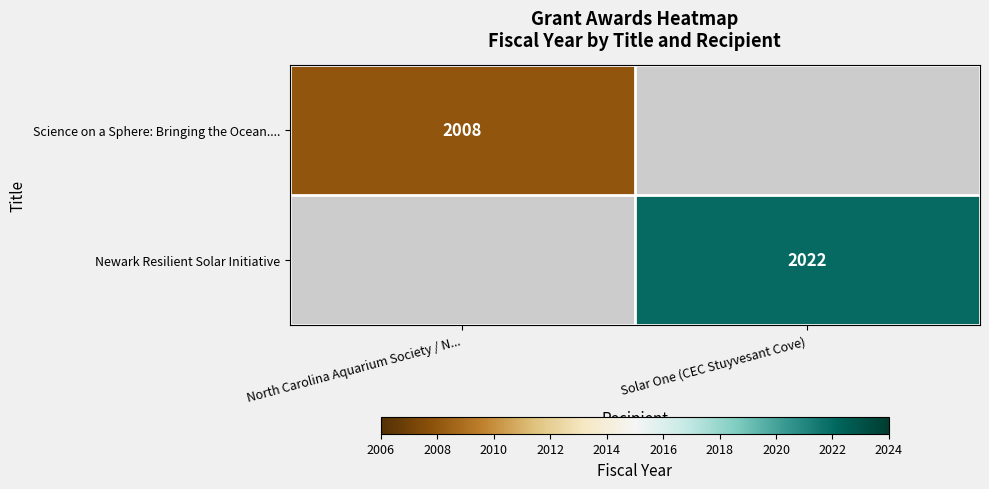

Is it true that Newark Resilient Solar Initiative equals 2022 at Solar One (CEC Stuyvesant Cove)?

True